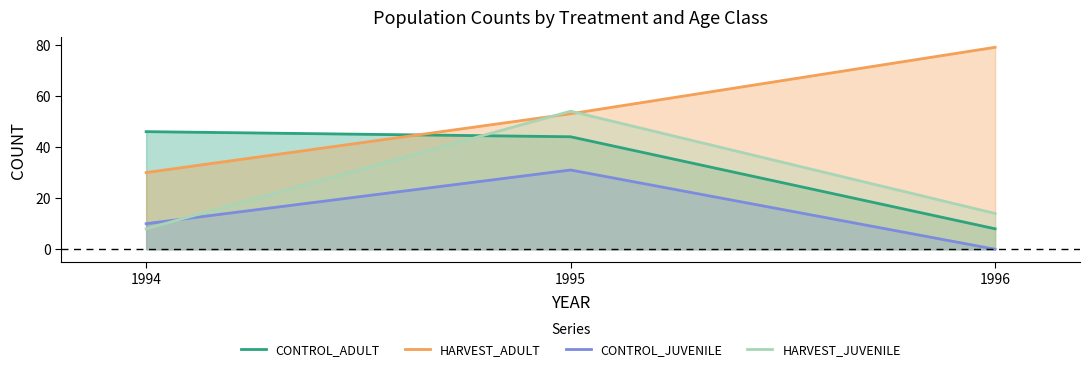

List the series in order of their overall mean, highest first.

HARVEST_ADULT, CONTROL_ADULT, HARVEST_JUVENILE, CONTROL_JUVENILE